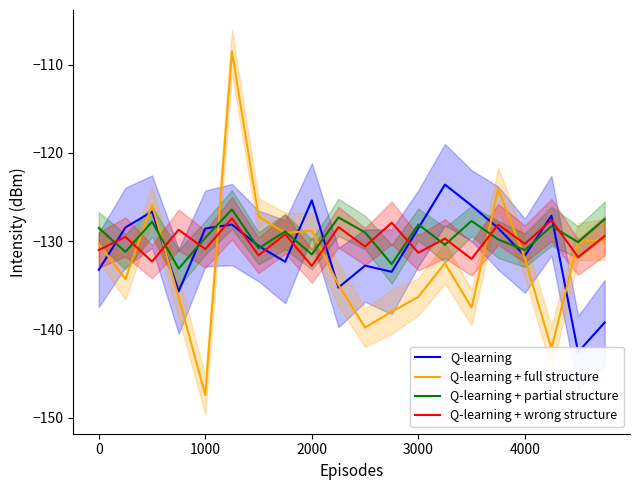

True or false: Q-learning + wrong structure has a value of -44.9 at 0.

False